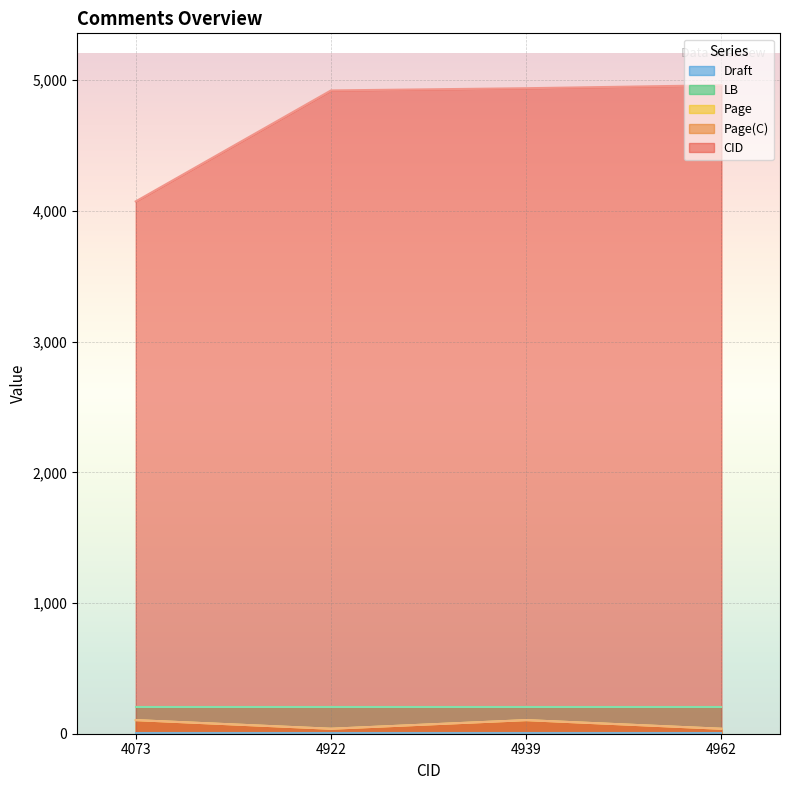

What is the average value of the Page series?

71